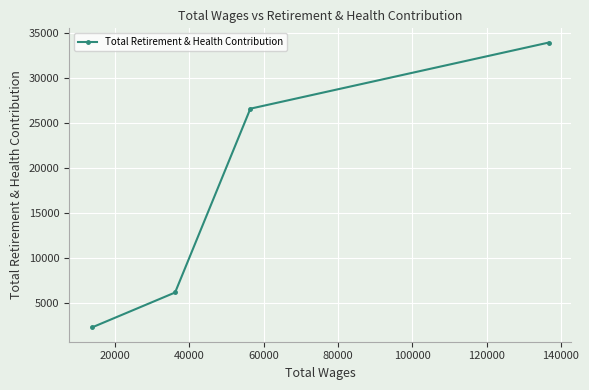

What is the value of the 3rd point from the left?

26596